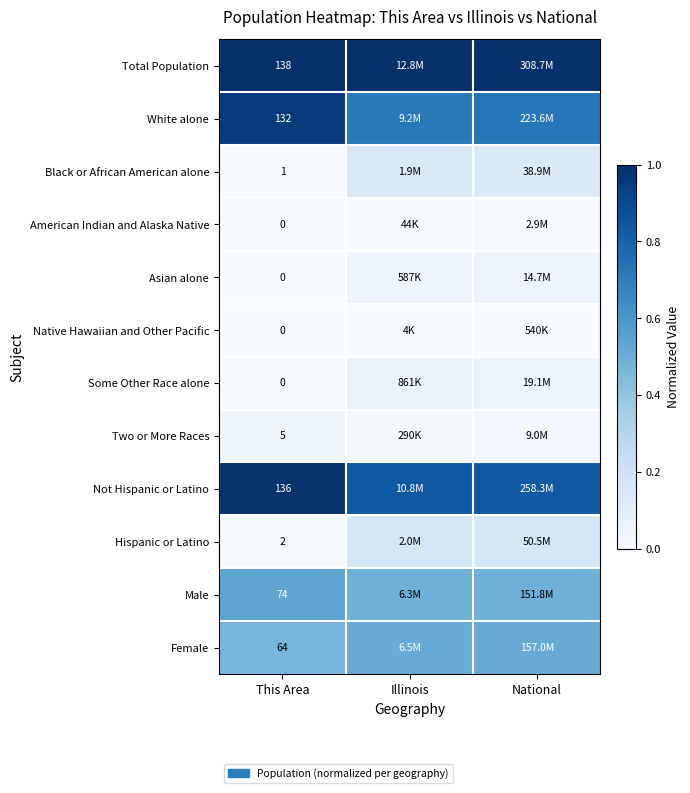

How many values in the Native Hawaiian and Other Pacific series exceed 0?

2